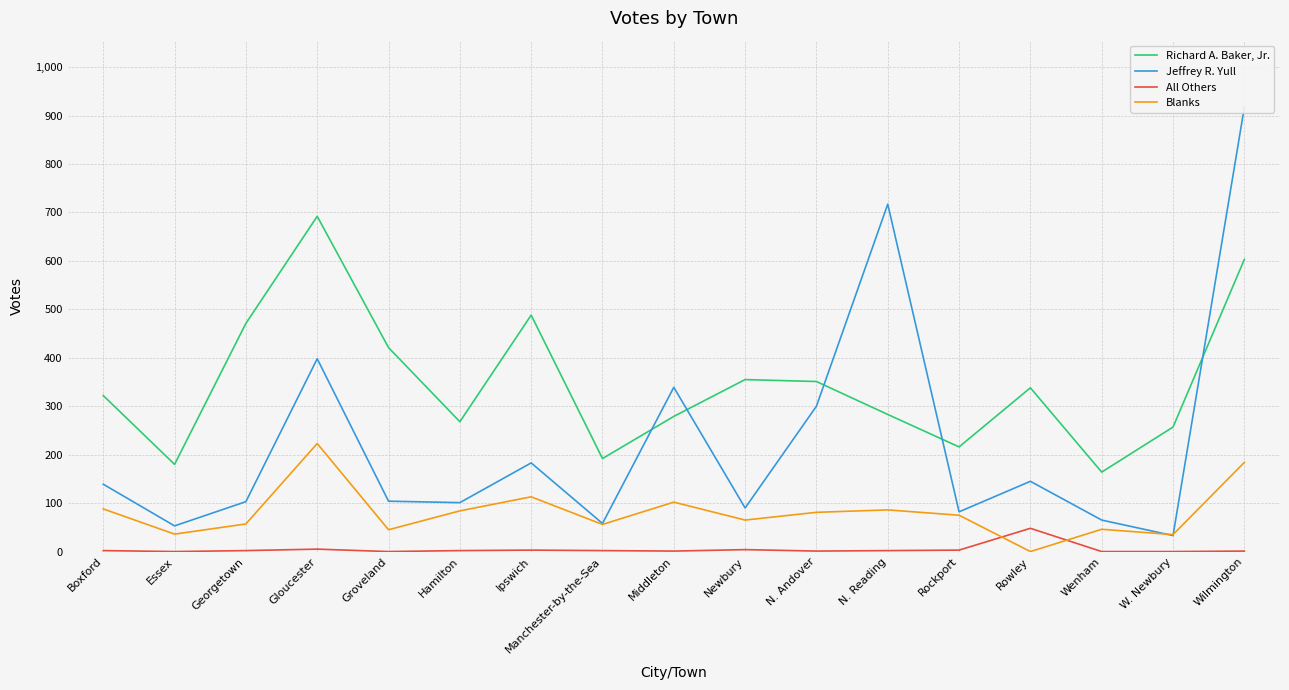

In Richard A. Baker, Jr., how many points are lower than both neighbors (excluding endpoints)?

5